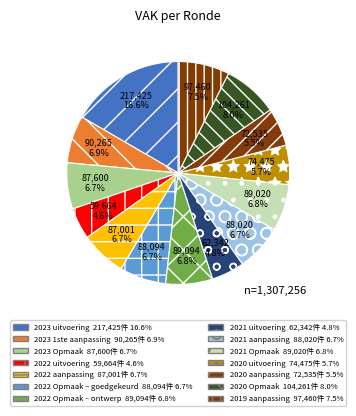

What is the ratio of the value at 2022 Opmaak – ontwerp to the value at 2022 aanpassing?

1.0